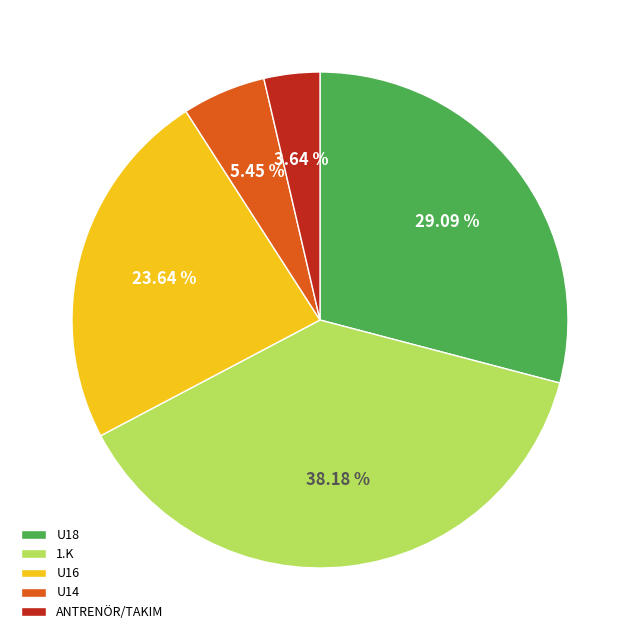

To the nearest percent, what is the difference between the 1.K and ANTRENÖR/TAKIM slice percentages?

35%